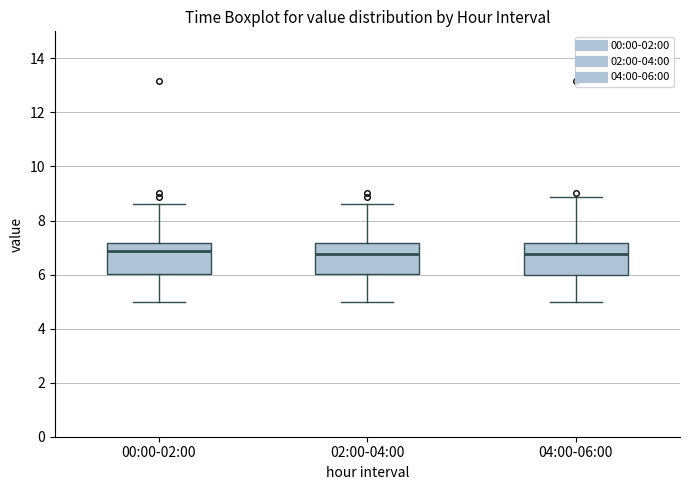

Reading left to right, read every box against the y-axis: the position of its median line, the range the box covers, and the ends of its whiskers. The values are not printed on the chart, so give them approximately, as read against the axis.

00:00-02:00: median 6.8, box 6.0 to 7.2, whiskers 5.0 to 8.6
02:00-04:00: median 6.8, box 6.0 to 7.2, whiskers 5.0 to 8.6
04:00-06:00: median 6.8, box 6.0 to 7.2, whiskers 5.0 to 8.8